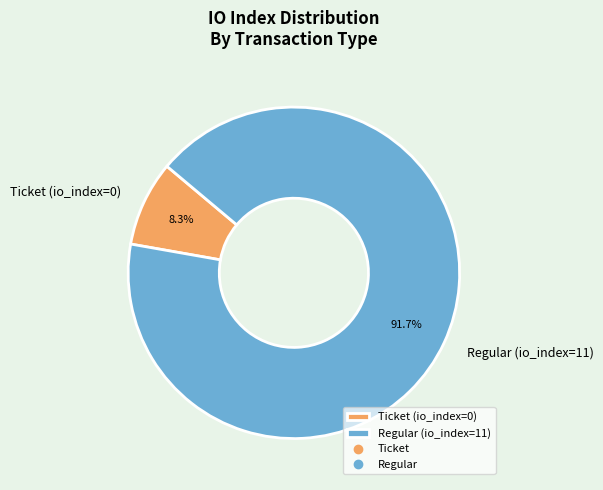

Rank the categories by value from lowest to highest.

Ticket (io_index=0), Regular (io_index=11)